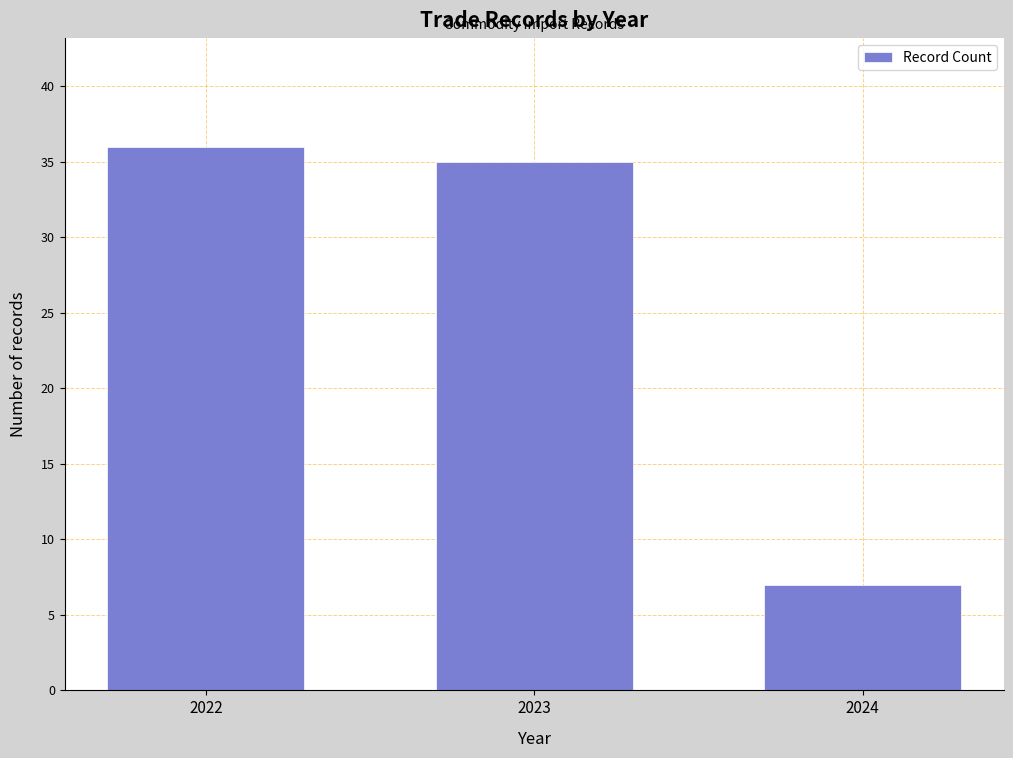

Reading left to right, list all the values displayed in this chart.

2022=36	2023=35	2024=7